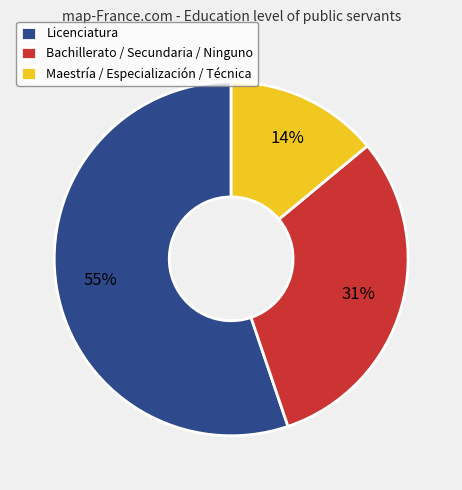

Which category has the biggest portion of the pie?

Licenciatura